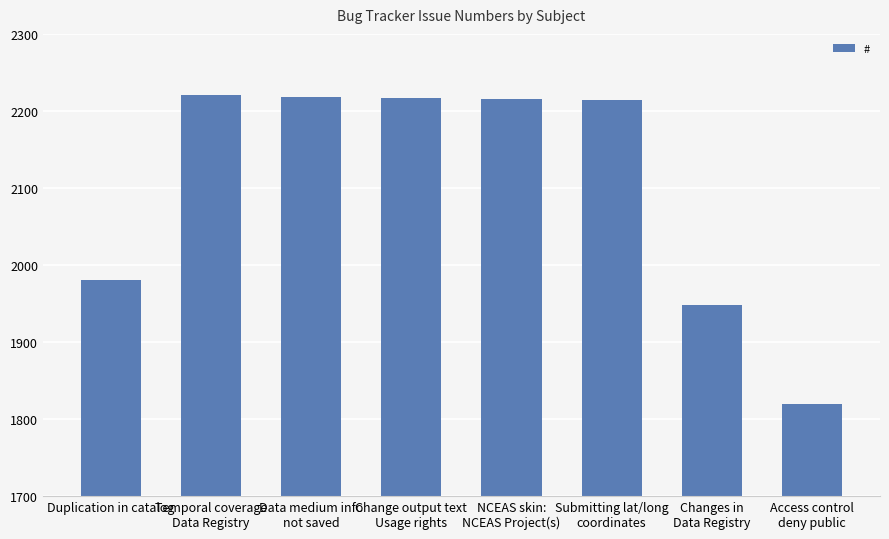

The chart shows a value of 1101 at Submitting lat/long
coordinates. True or false?

False